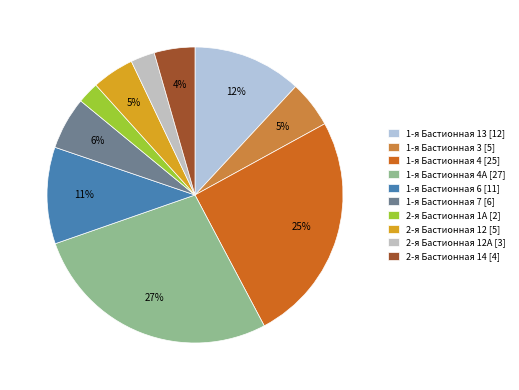

Which category has the smallest portion of the pie?

2-я Бастионная 1А